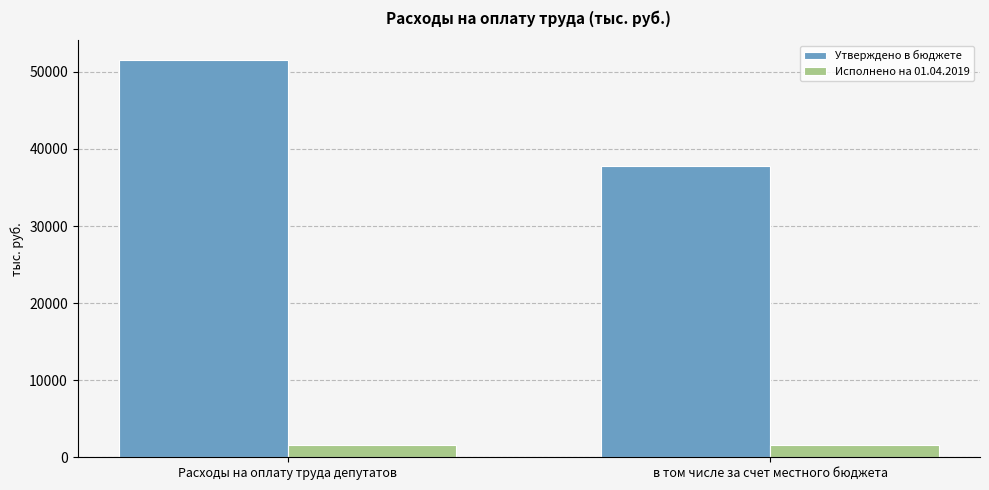

At which category does the chart reach its peak across all series?

Расходы на оплату труда депутатов